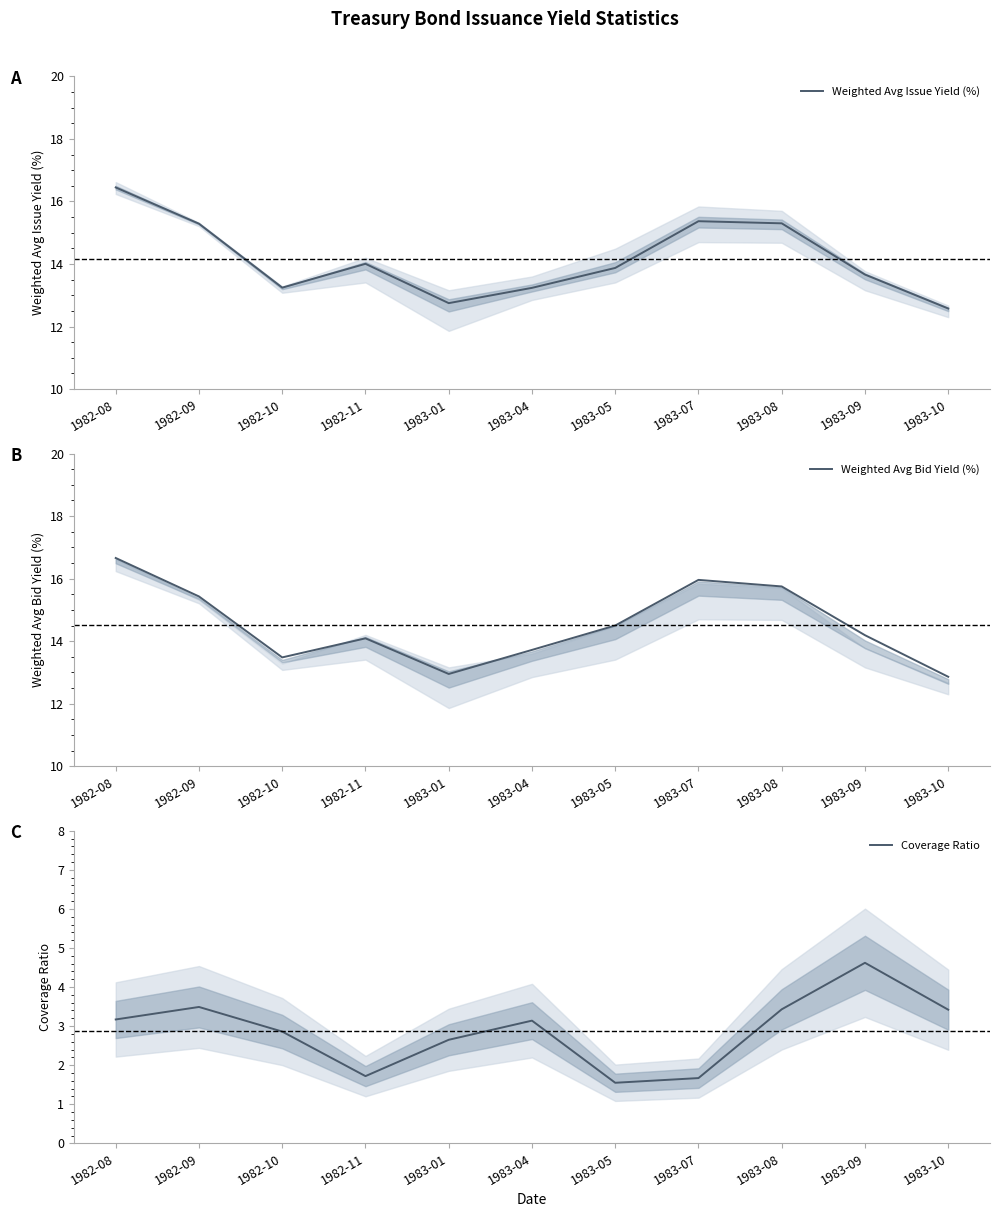

What is the value of the Weighted Avg Issue Yield (%) point at the 4th from the left?

14.0